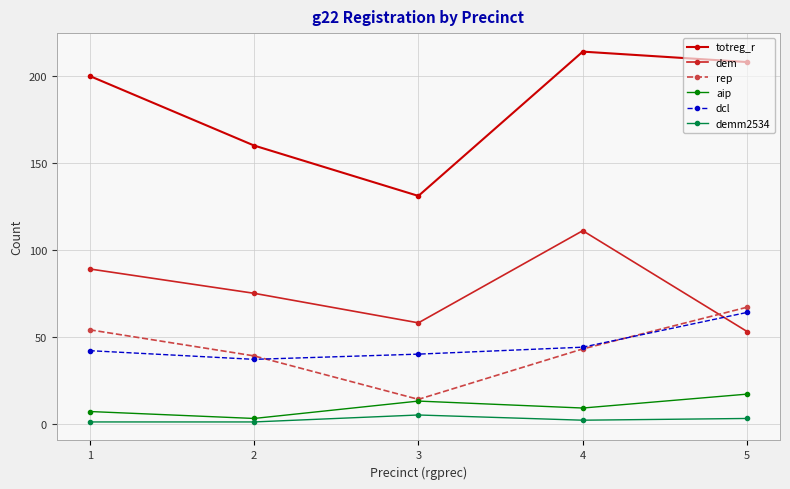

What is the value of the aip point at the 1st from the left?

7